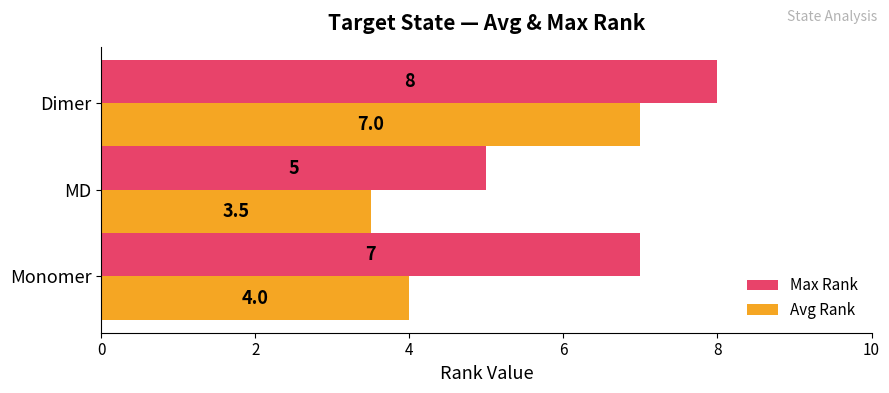

List the labels in order of Max Rank value, largest first.

Dimer, Monomer, MD